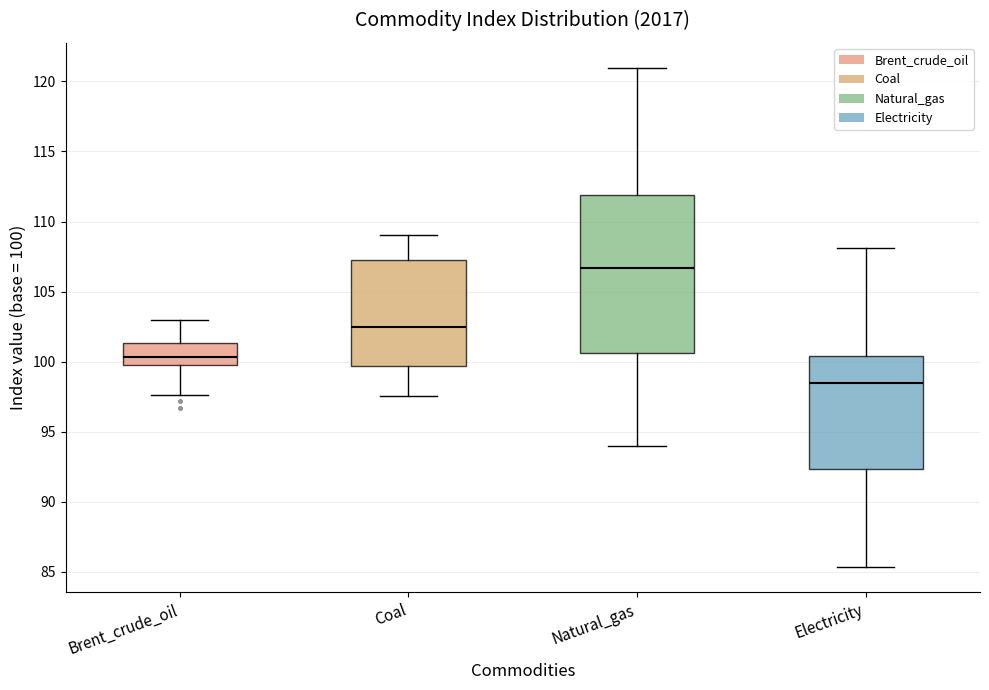

Reading left to right, read every box against the y-axis: the position of its median line, the range the box covers, and the ends of its whiskers. The values are not printed on the chart, so give them approximately, as read against the axis.

Brent_crude_oil: median 100.5, box 100.0 to 101.5, whiskers 97.5 to 103.0
Coal: median 102.5, box 99.5 to 107.5, whiskers 97.5 to 109.0
Natural_gas: median 106.5, box 100.5 to 112.0, whiskers 94.0 to 121.0
Electricity: median 98.5, box 92.5 to 100.5, whiskers 85.5 to 108.0